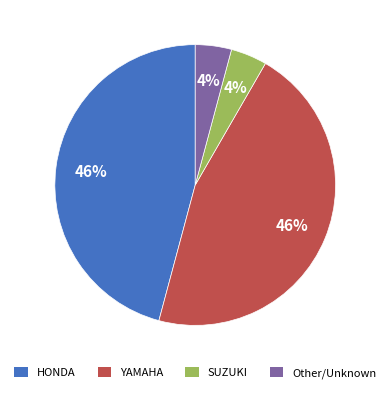

Is it true that YAMAHA is 60% of the pie?

False